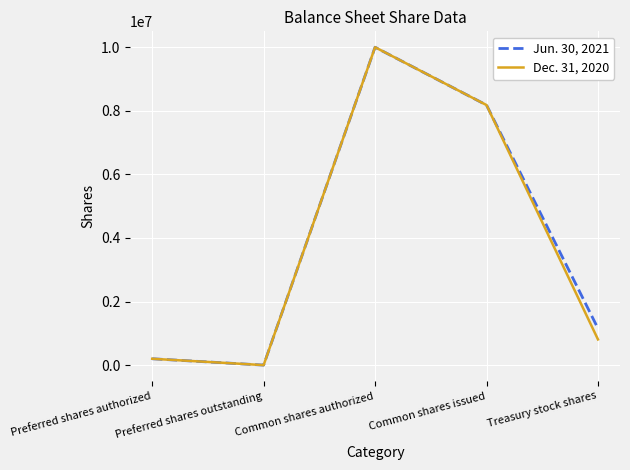

At which label does Dec. 31, 2020 reach its peak?

Common shares authorized